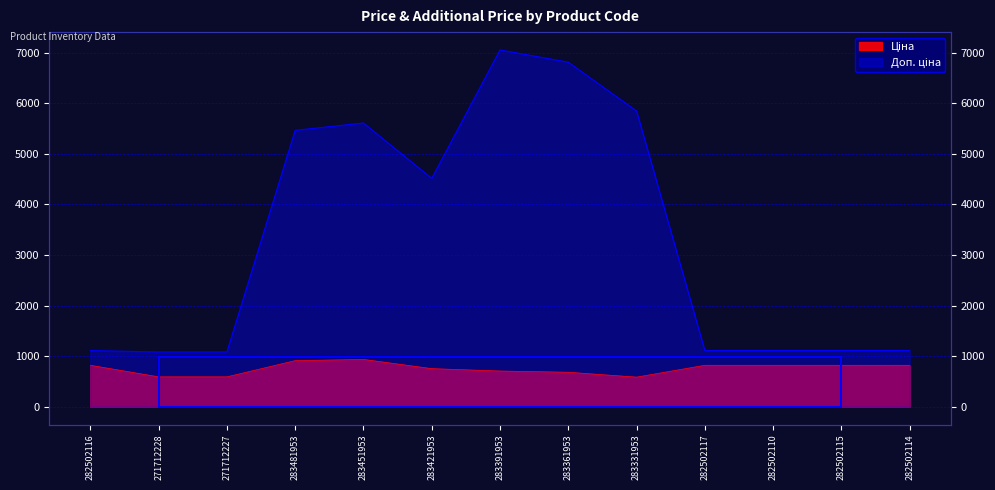

At which label is Ціна closest to 759?

283421953